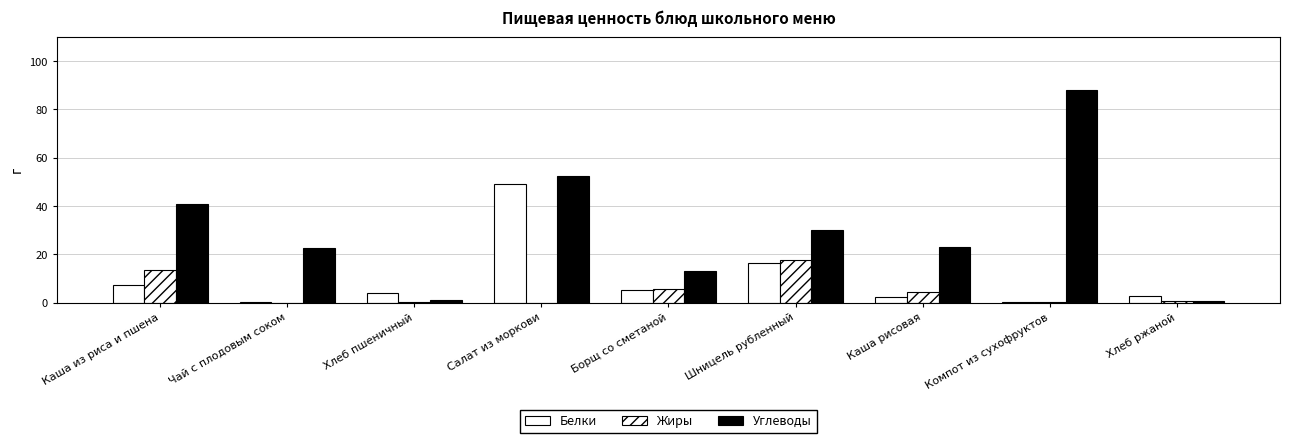

How many groups of bars are there?

9